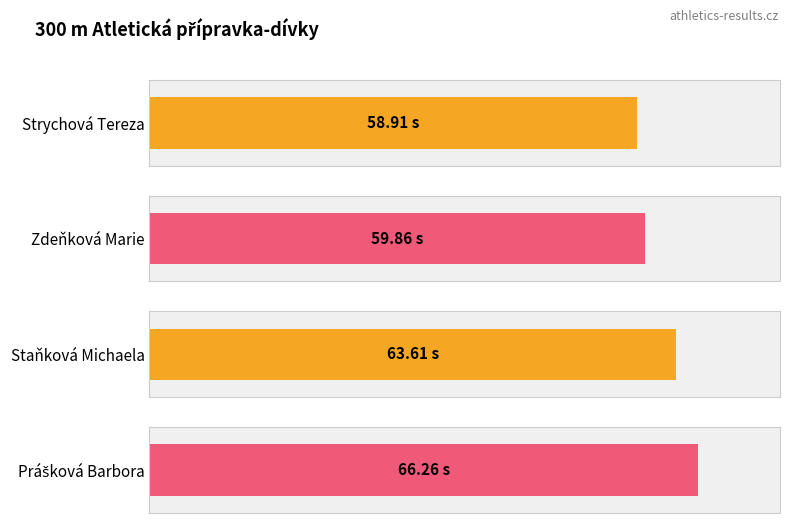

At which category does the chart reach its peak across all series?

Prášková Barbora